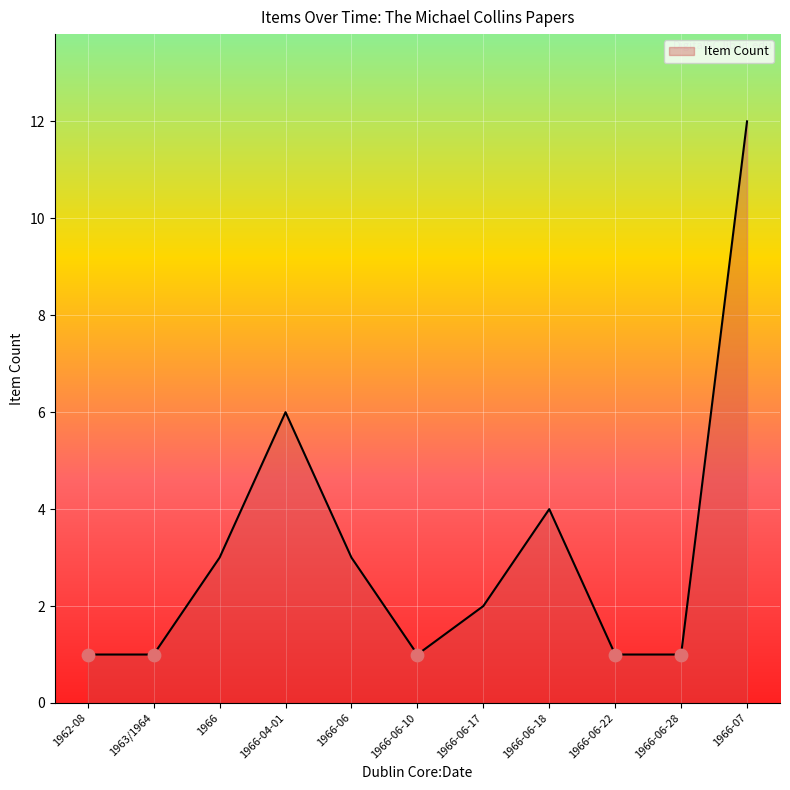

What is the change in value from 1962-08 to 1966?

+2